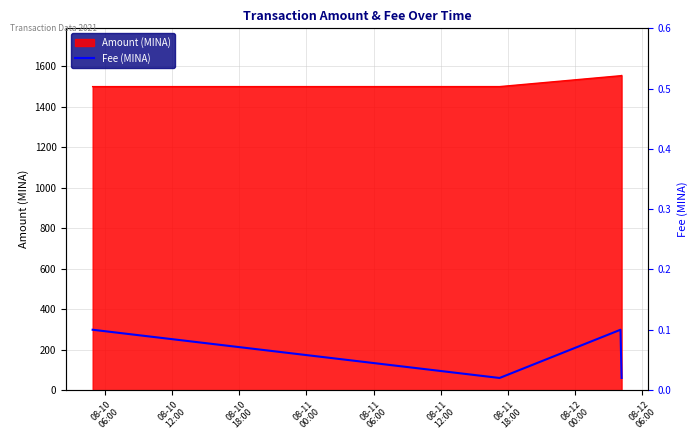

What is the average value?

0.1